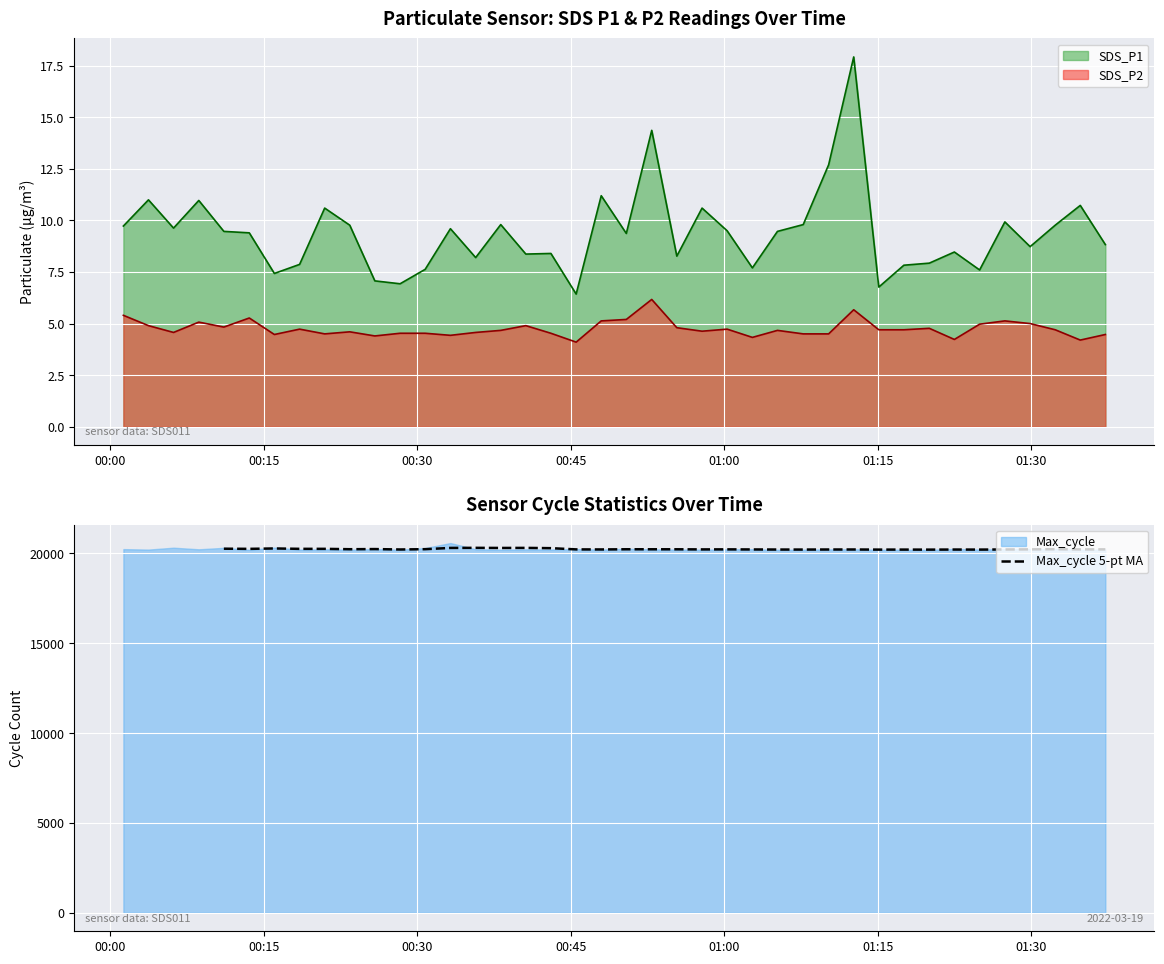

What is the value of the 13th point from the left?

20311.4